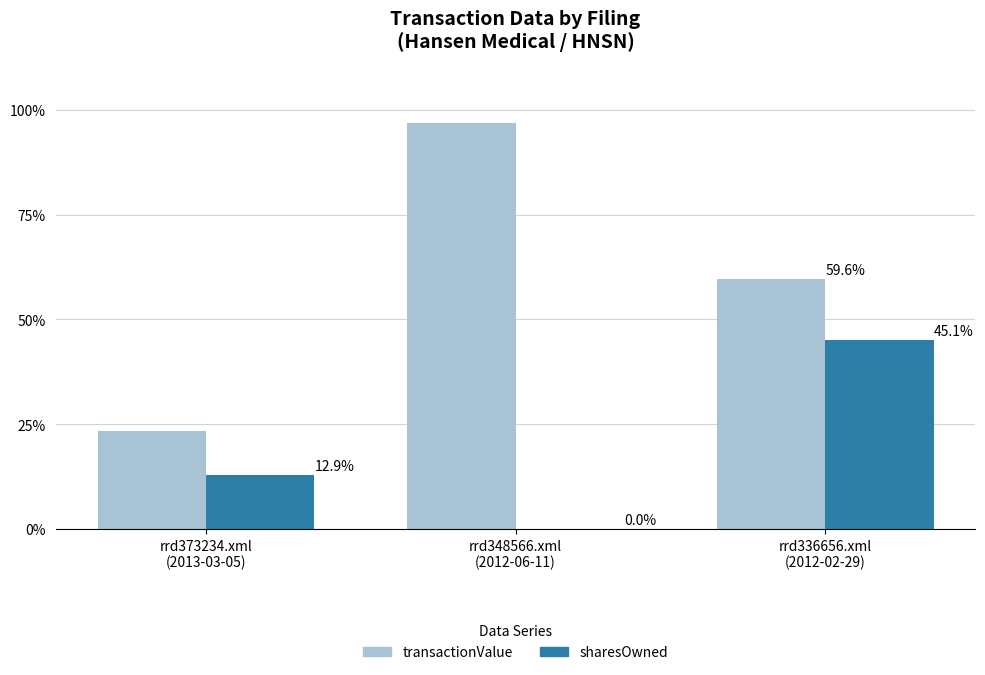

Is it true that sharesOwned (recent) equals 0.2 at rrd348566.xml
(2012-06-11)?

False